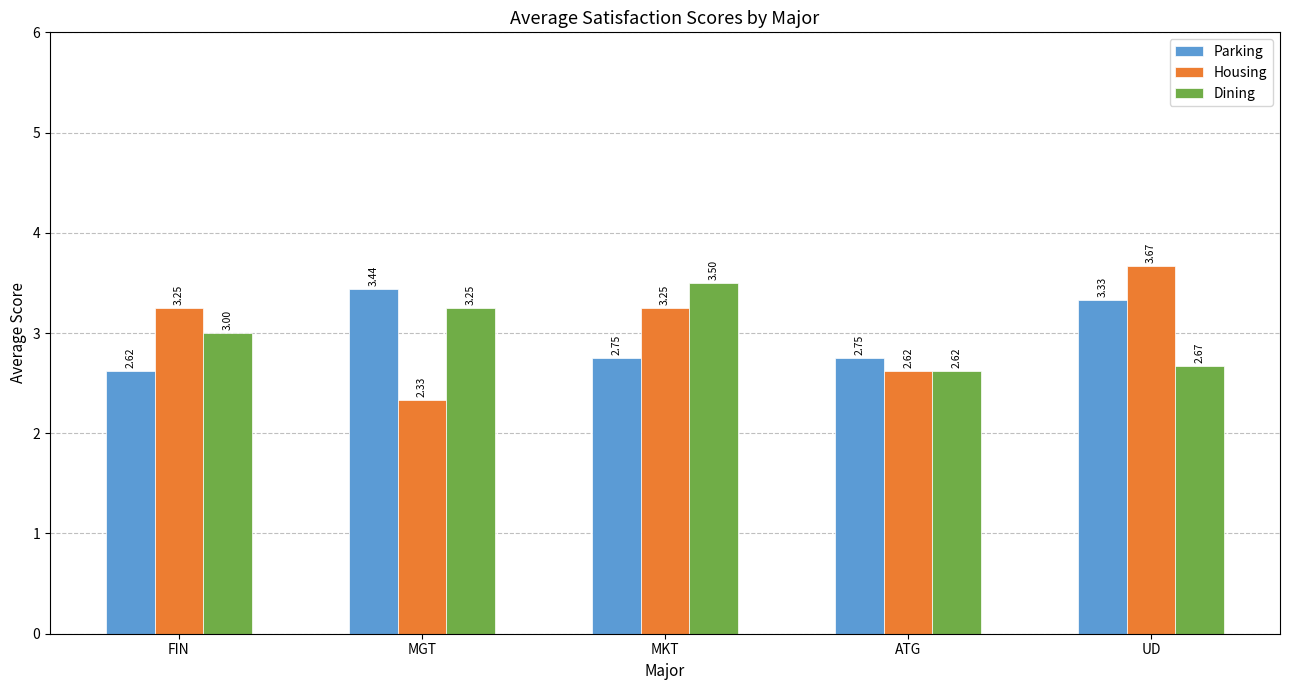

At which label does Parking reach its minimum?

FIN